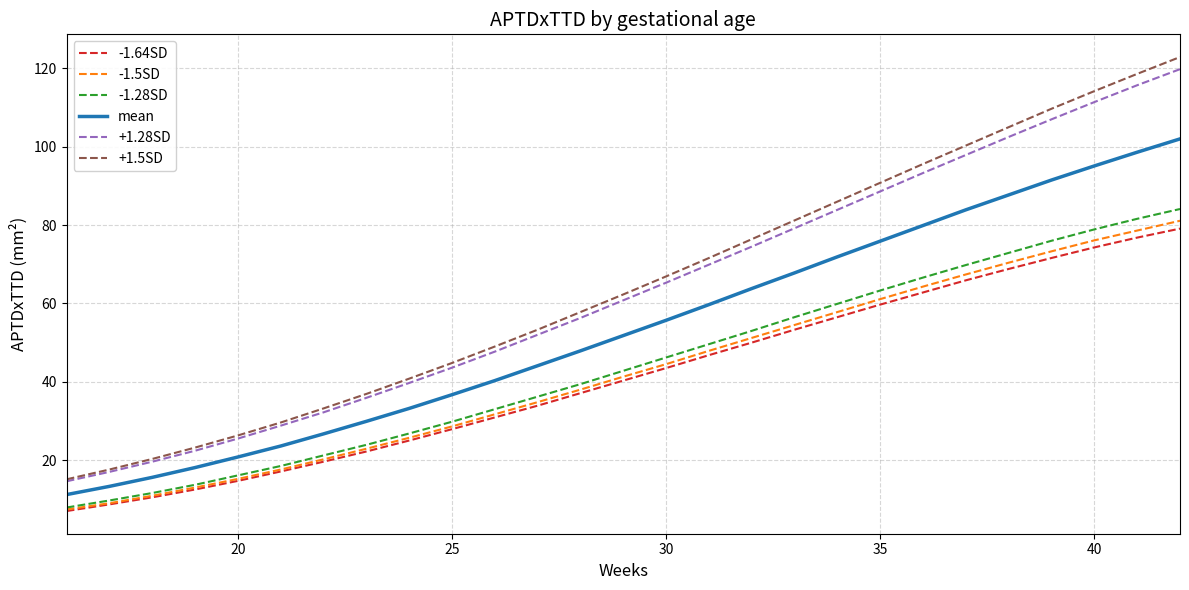

What is the smallest value displayed?

7.0